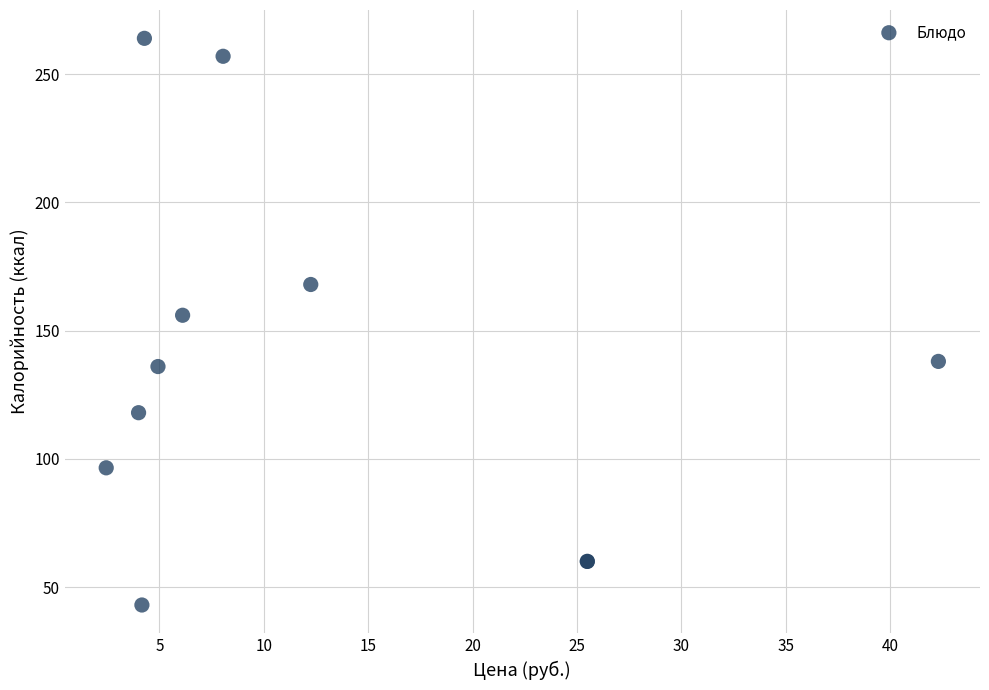

What Y value in the scatter plot is closest to 153?

156.0